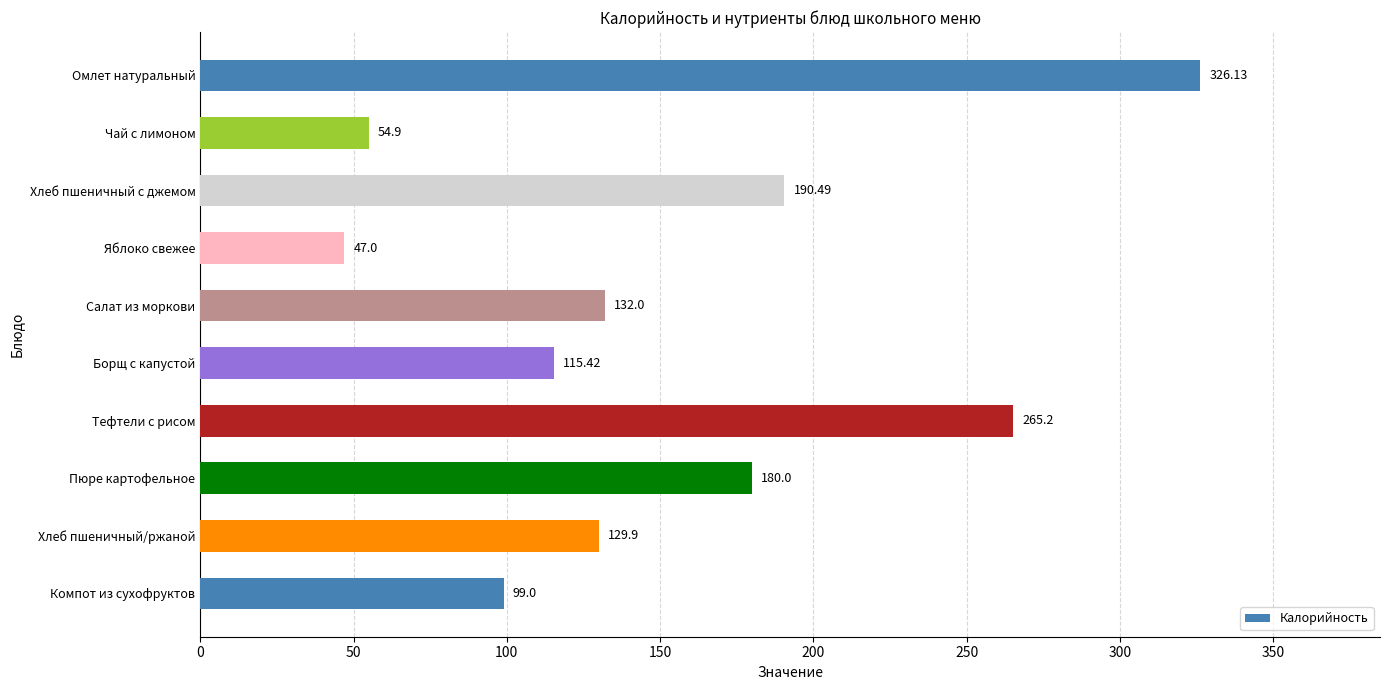

Count the number of categories in the chart.

10